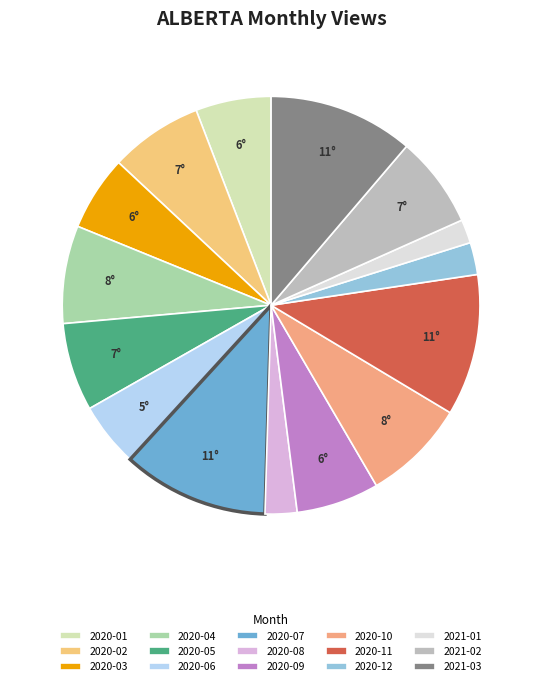

To the nearest percent, what portion does 2021-03 represent?

11%